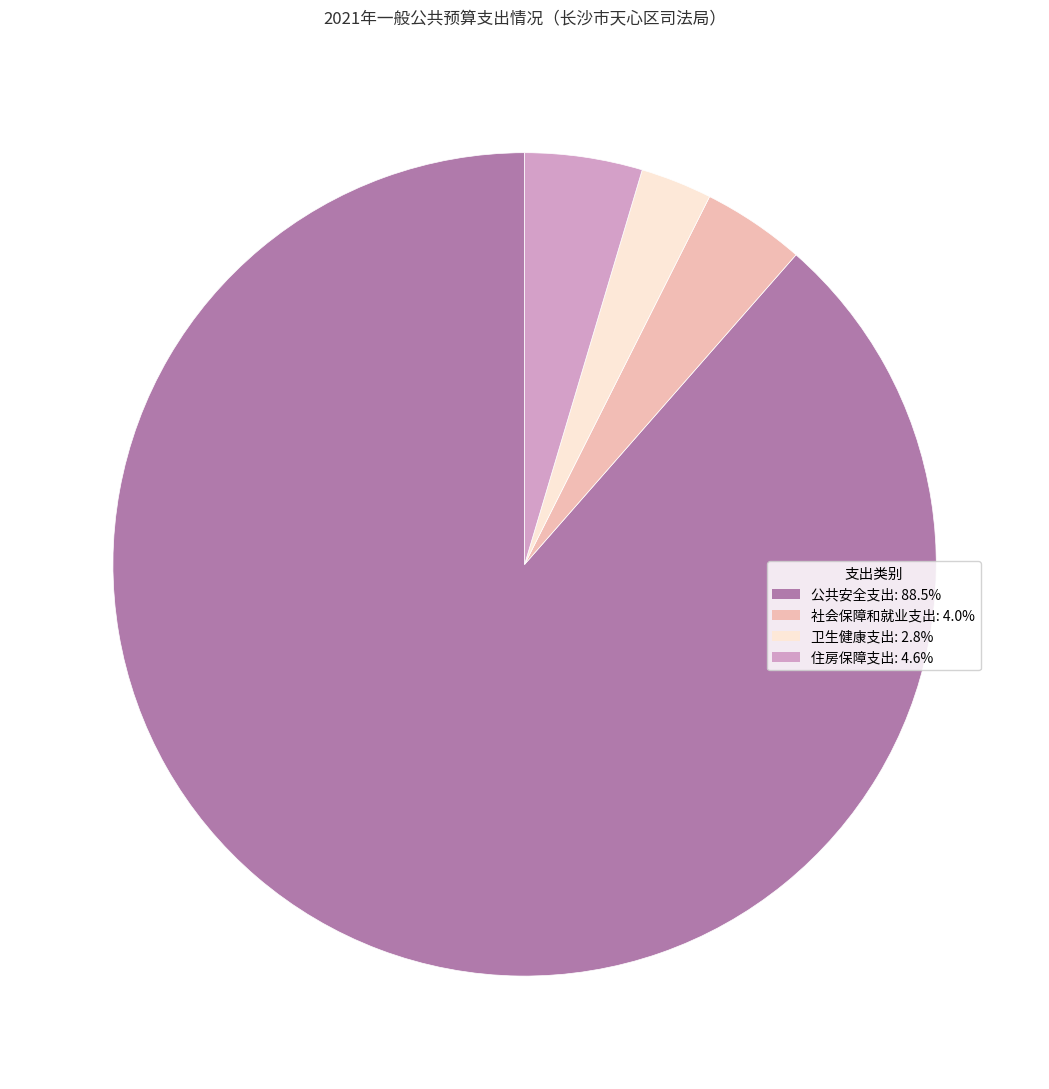

Which slice is the smallest?

卫生健康支出